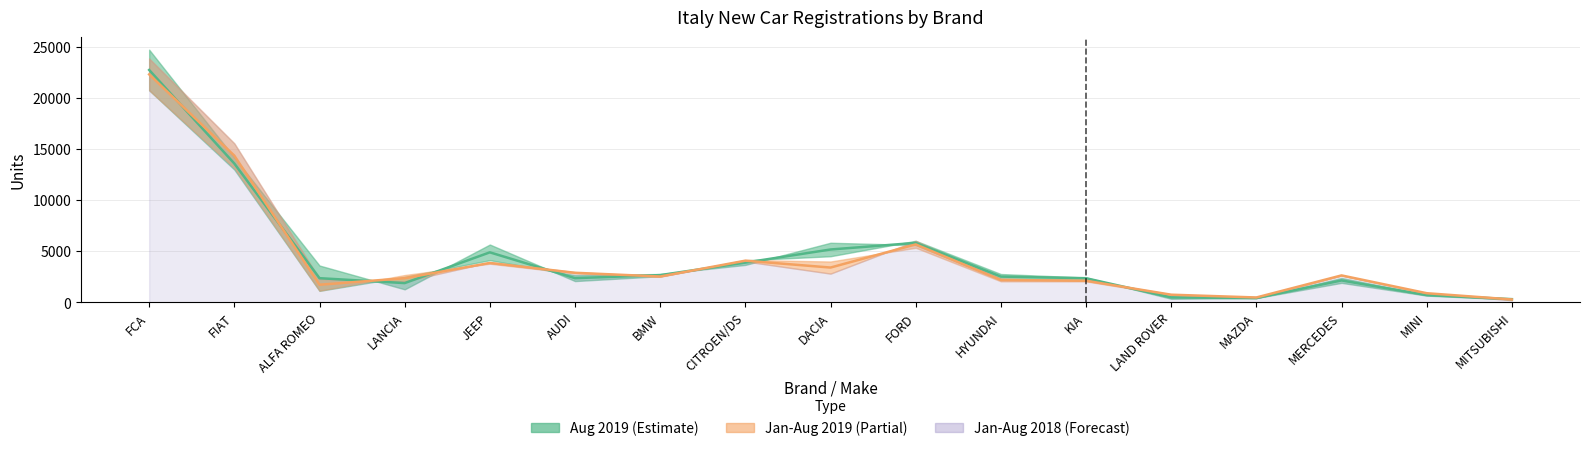

What is the greatest value displayed?

22754.5